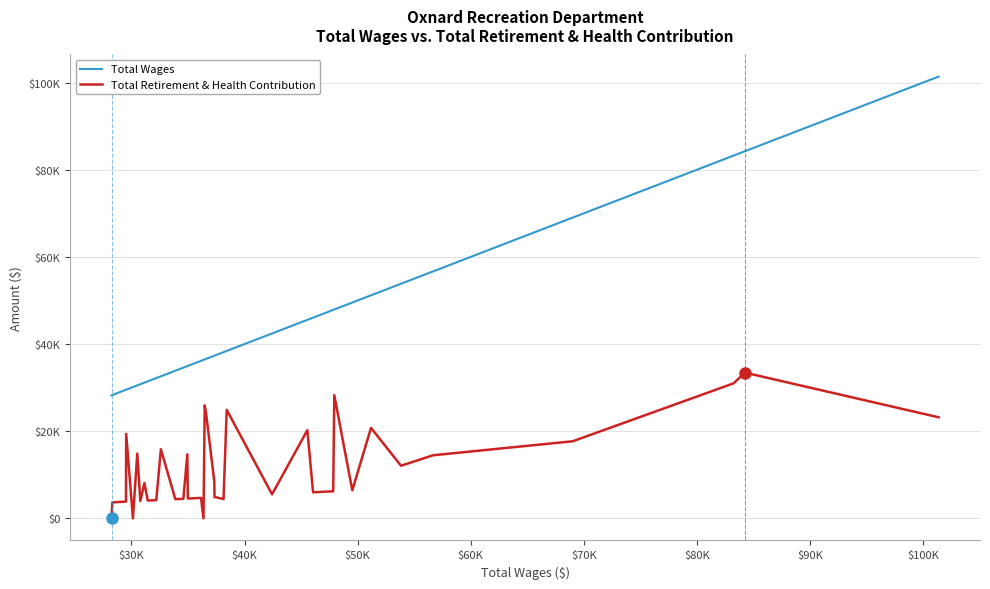

Does the chart display data point markers on the line(s)?

No